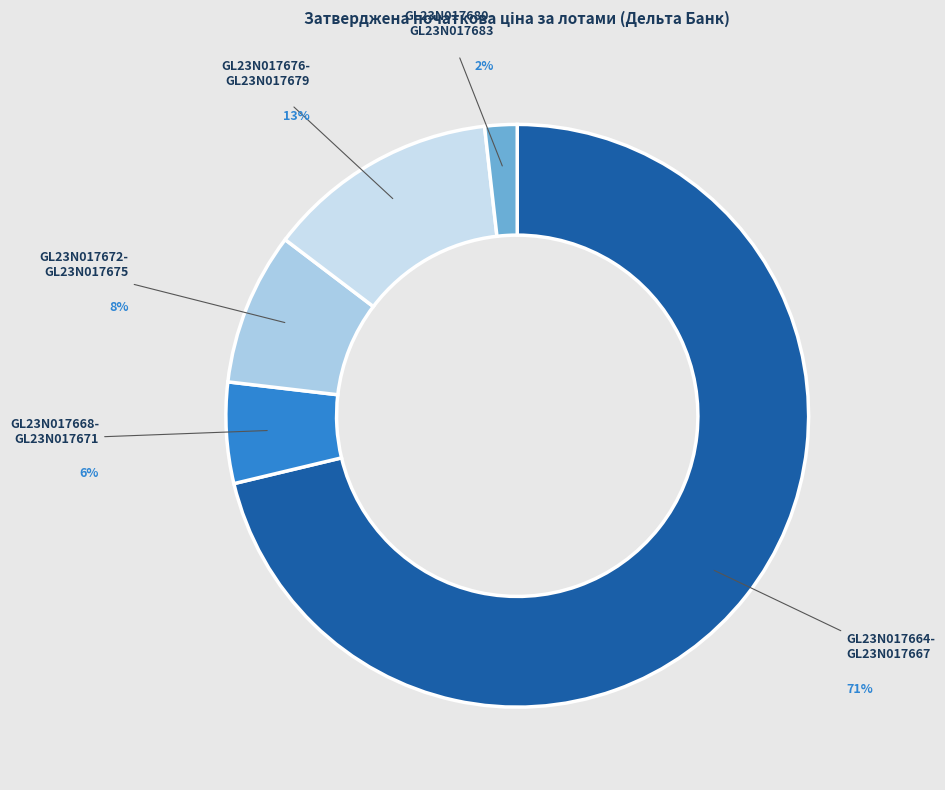

Count the number of slices in the pie.

5